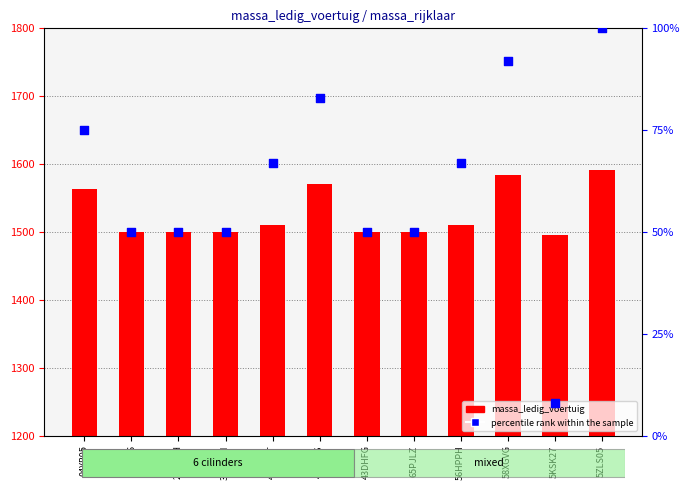

What are all the series names shown in the legend?

massa_ledig_voertuig, percentile rank within the sample